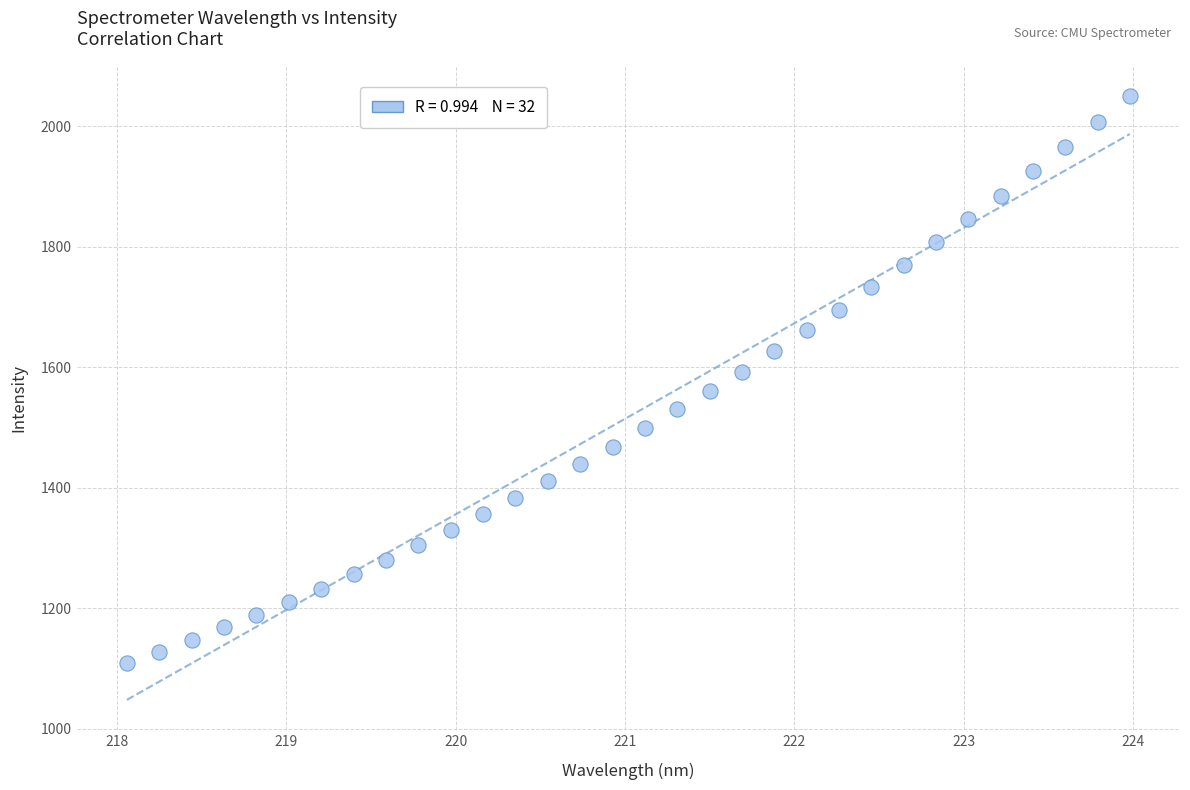

What is the range of X values (max minus min)?

5.9